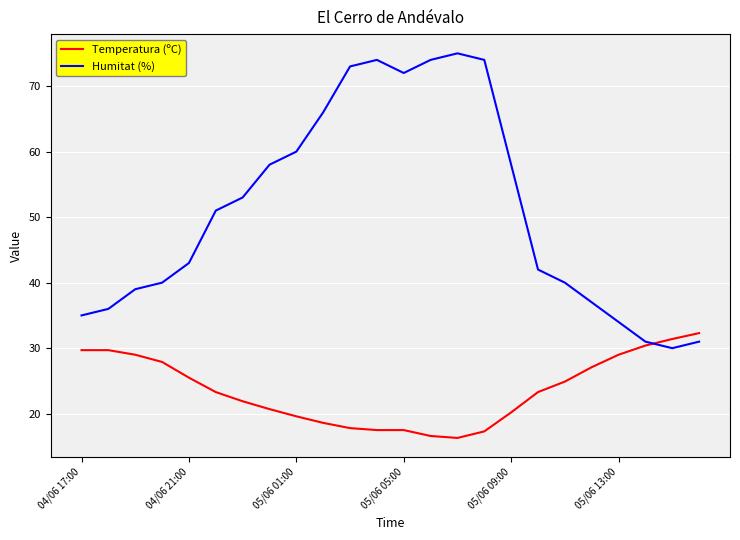

What are all the series names shown in the legend?

Temperatura (ºC), Humitat (%)